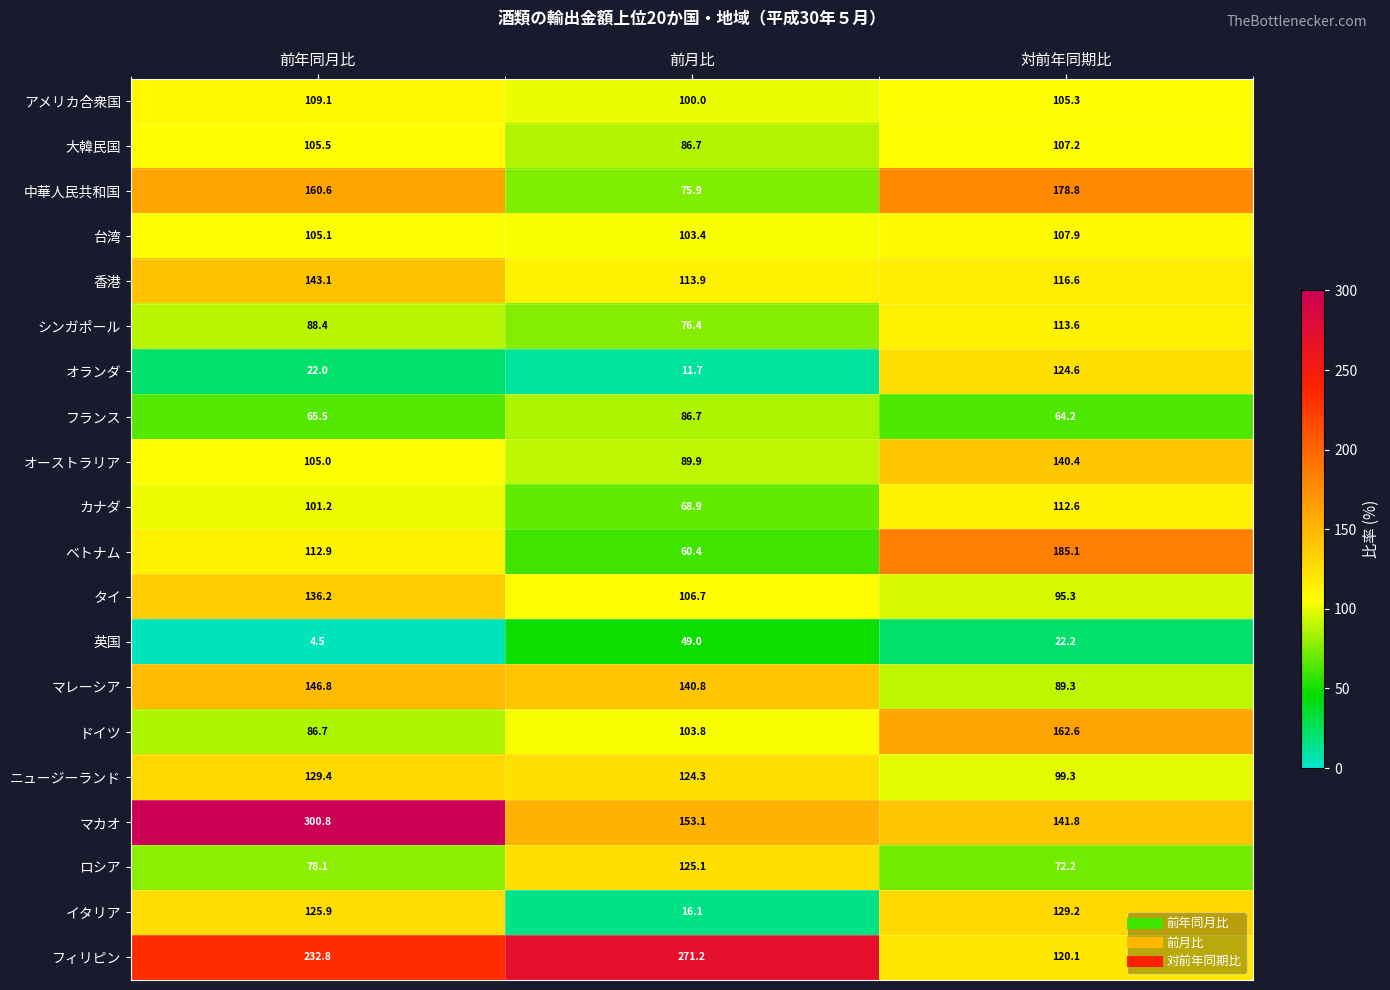

True or false: タイ has a value of 56.0 at 前年同月比.

False